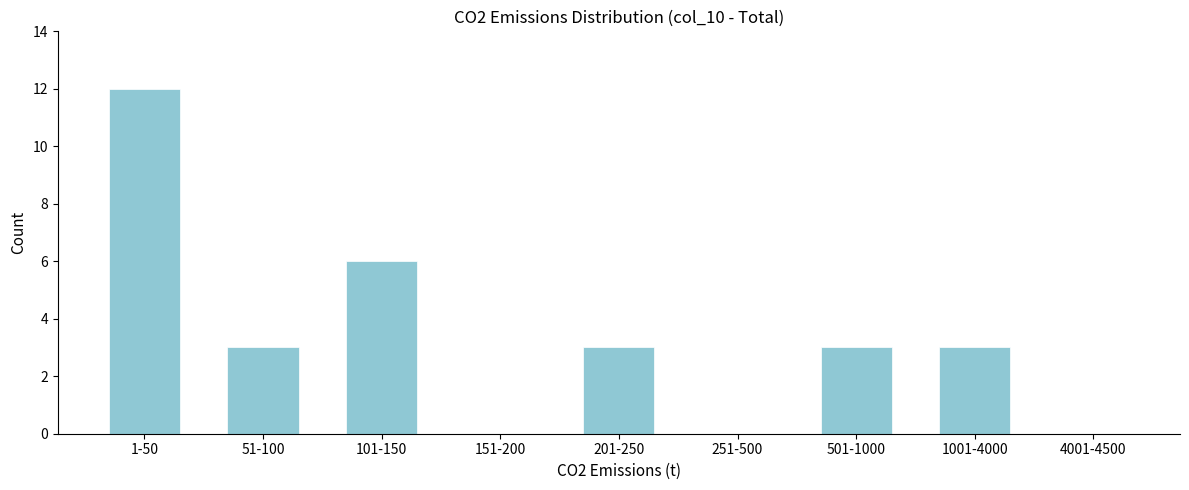

Reading left to right, what are all the values shown in this chart?

1-50=12	51-100=3	101-150=6	151-200=0	201-250=3	251-500=0	501-1000=3	1001-4000=3	4001-4500=0